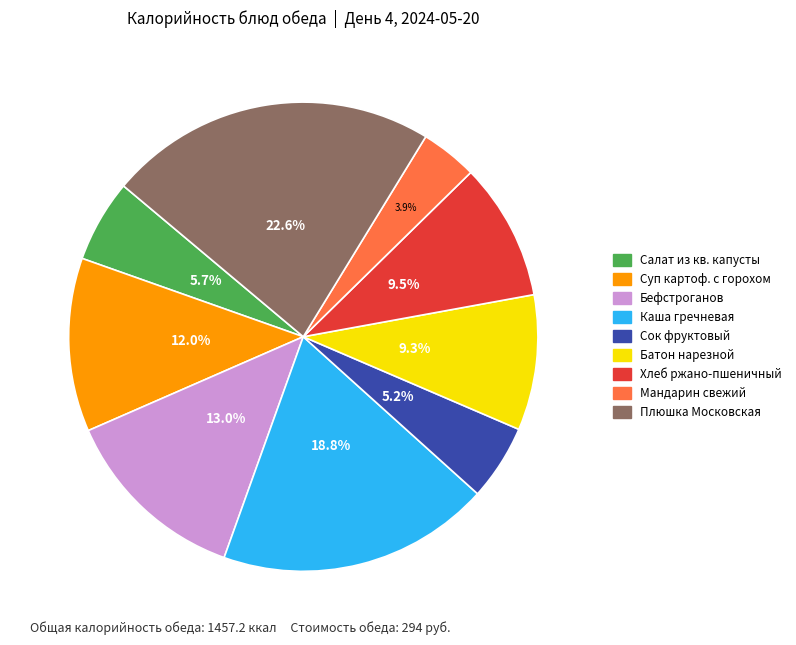

Which category has the smallest portion of the pie?

Мандарин свежий